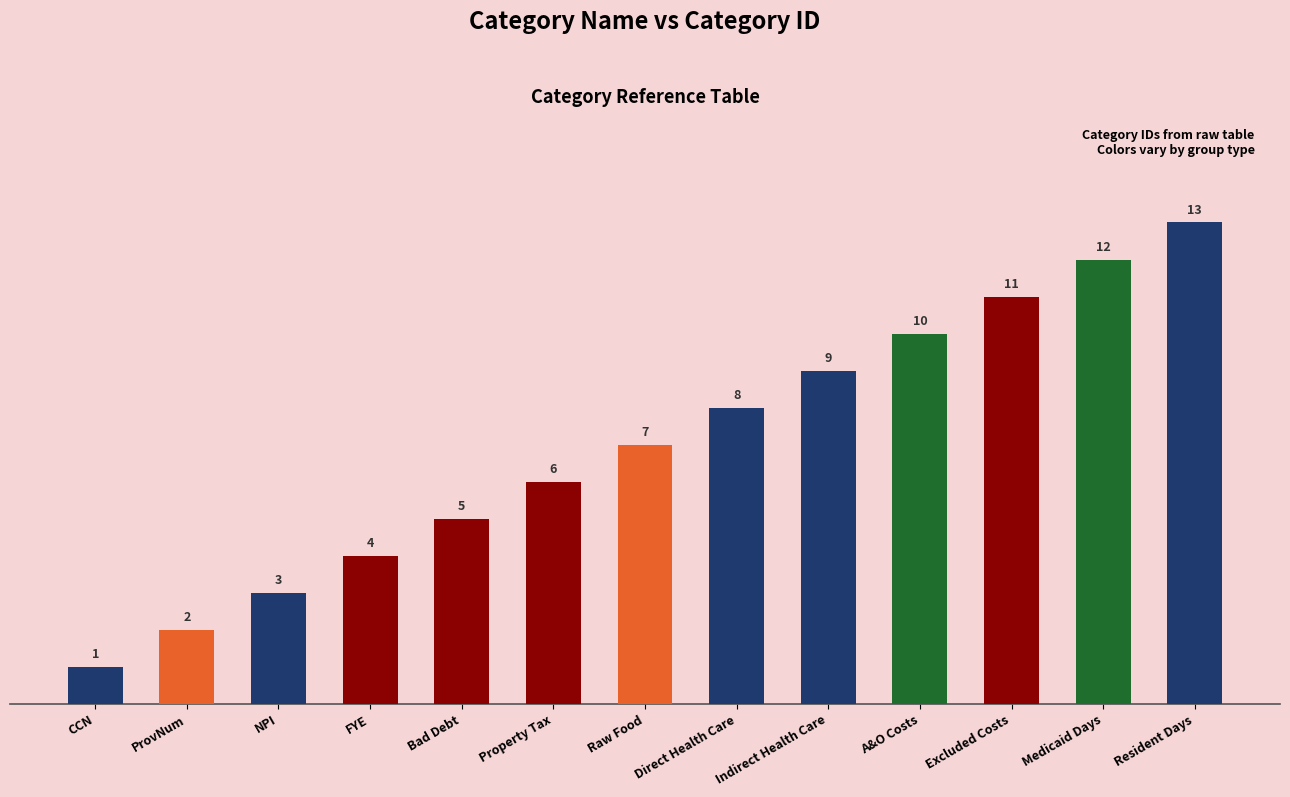

What is the maximum value shown in the chart?

13